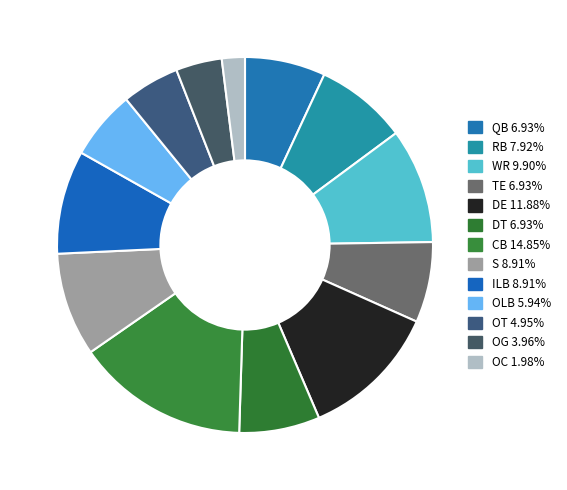

Count the number of slices in the pie.

13